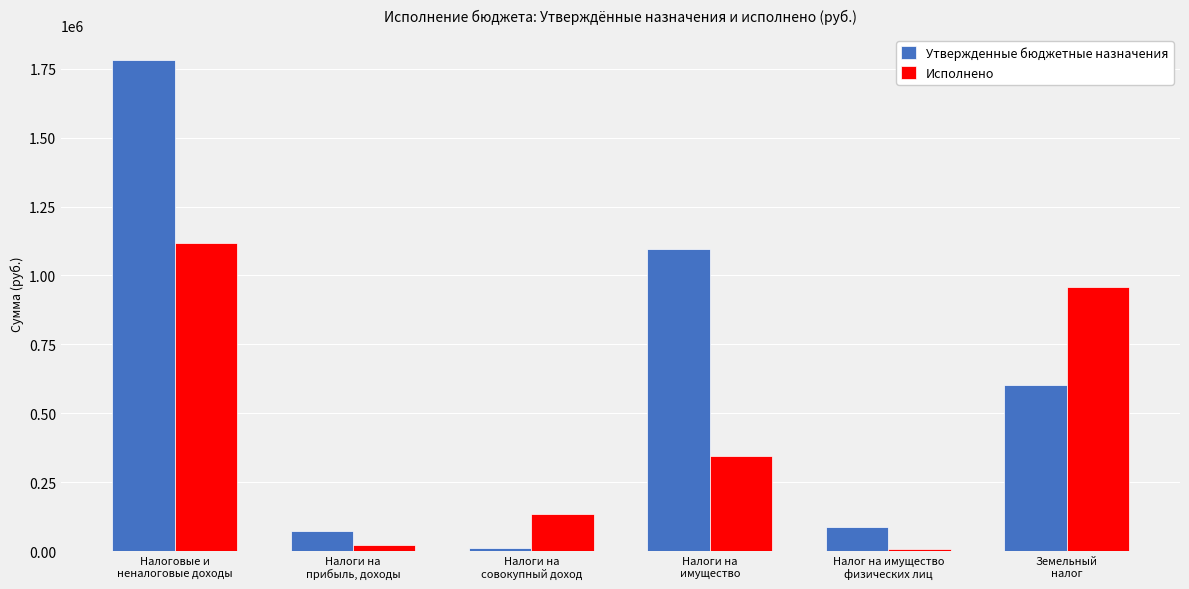

Where is Утвержденные бюджетные назначения nearest to the value 897000?

Налоги на
имущество